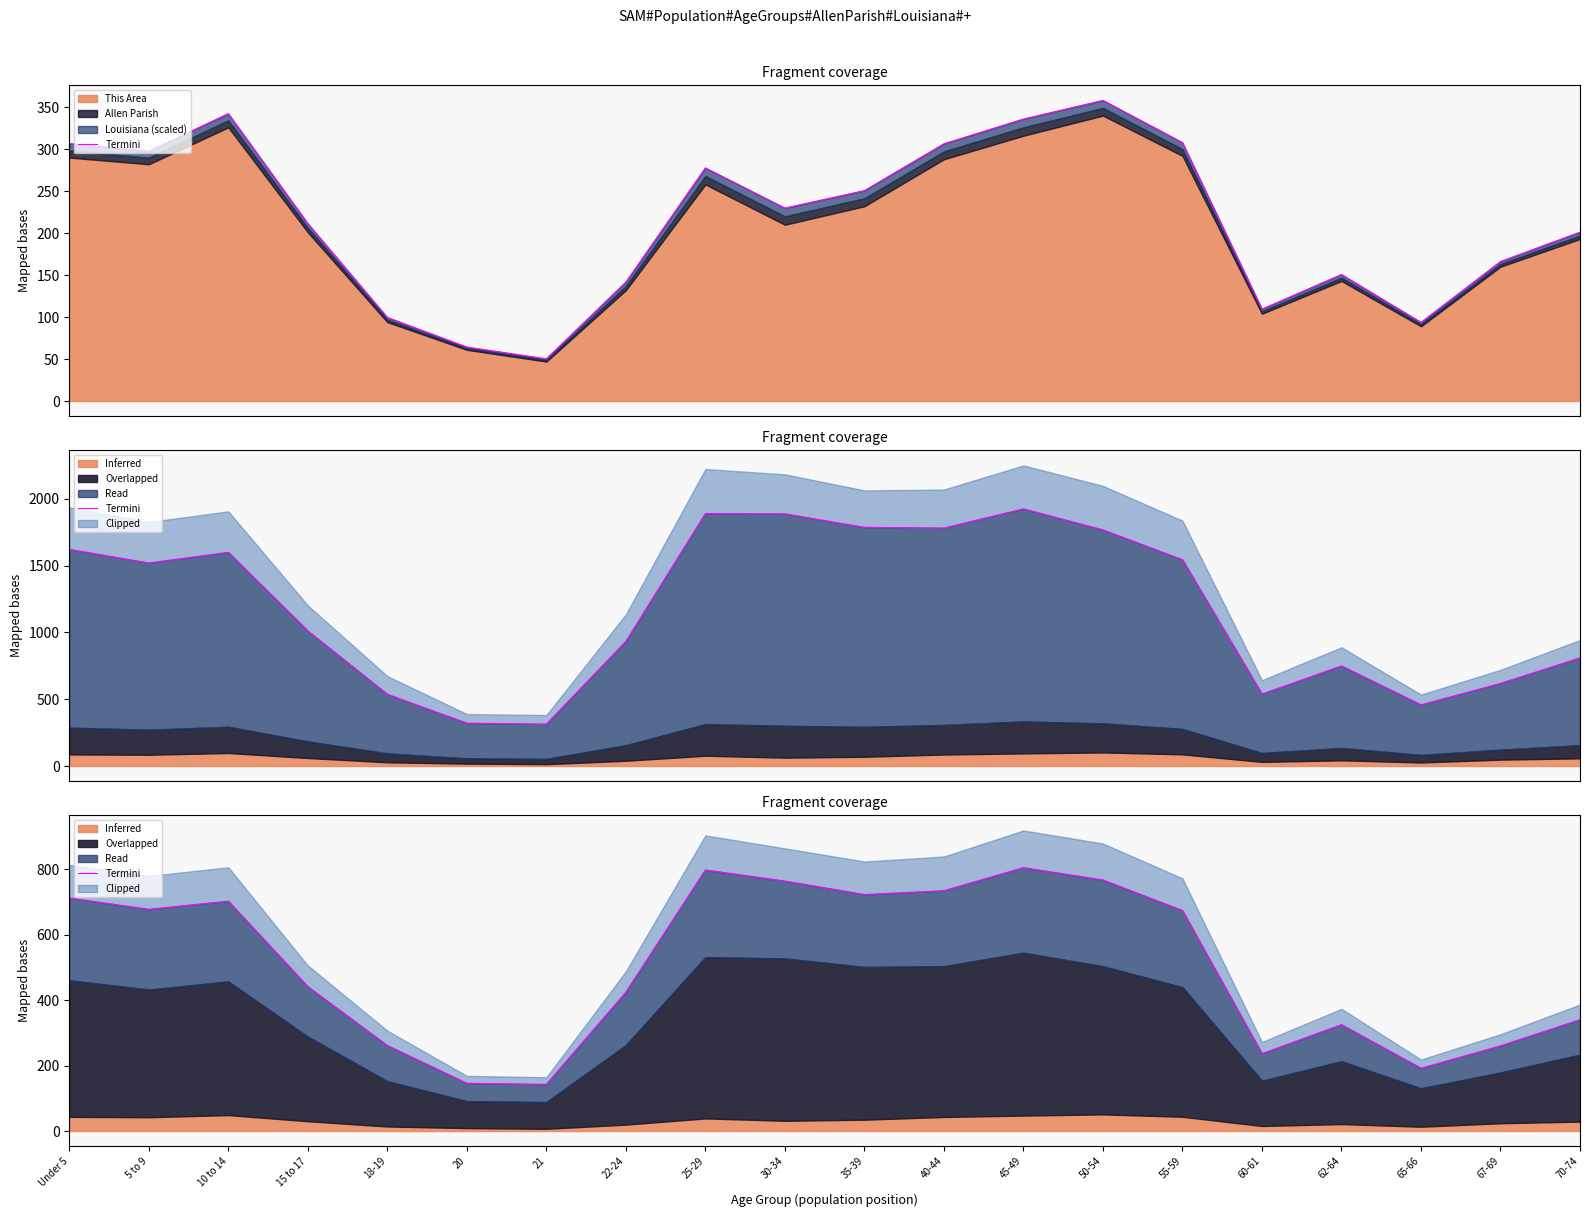

The value at 65-66 is 191.9. True or false?

True